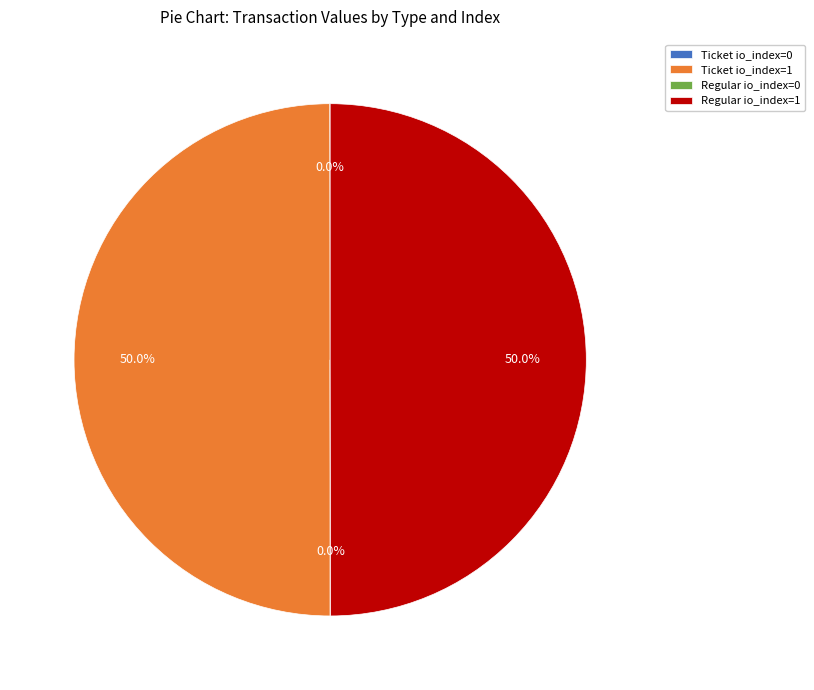

Is the sum of Regular io_index=1 and Ticket io_index=1 greater than half?

Yes